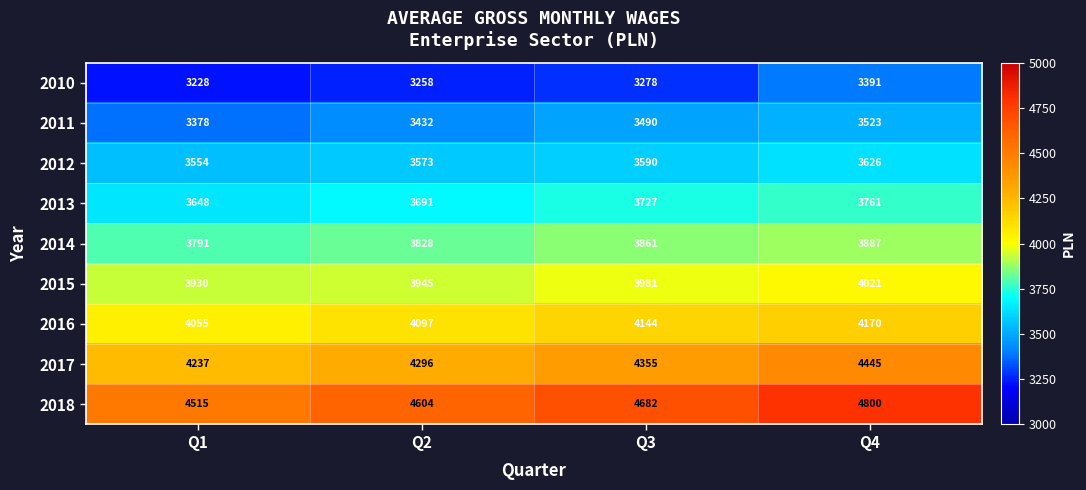

Is it true that 2016 equals 6750 at Q2?

False